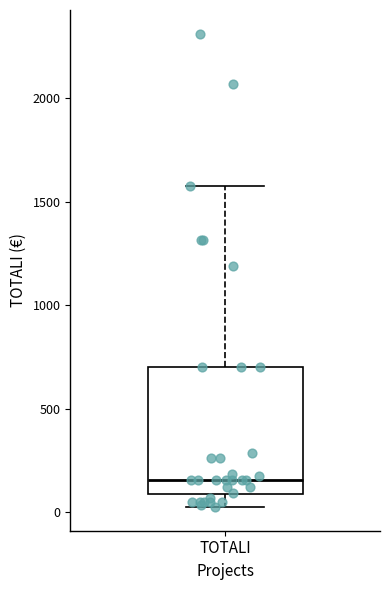

Where does the lower whisker of the box for TOTALI end on the y-axis? The values are not printed on the chart, so give them approximately, as read against the axis.

50